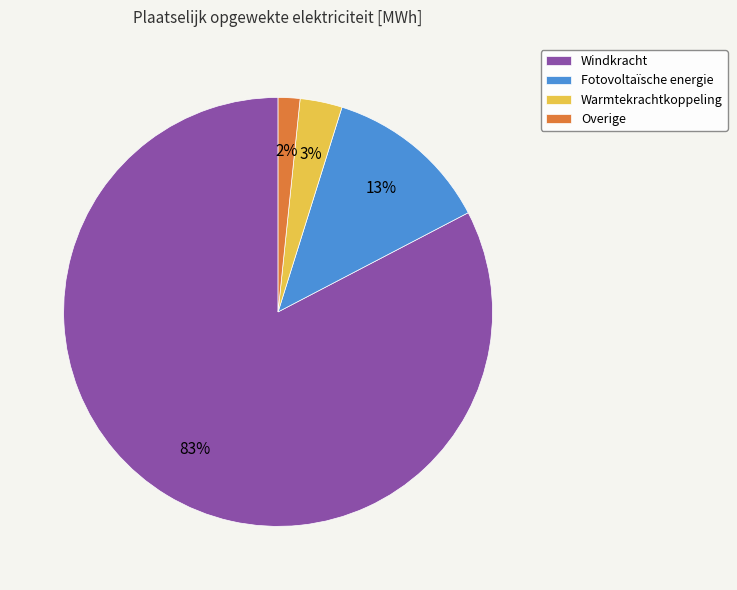

Count the number of slices in the pie.

4